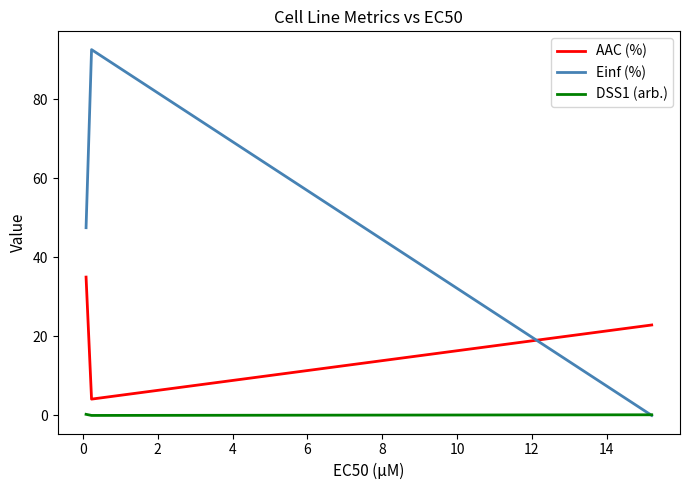

Rank the series by their average value, from highest to lowest.

Einf (%), AAC (%), DSS1 (arb.)